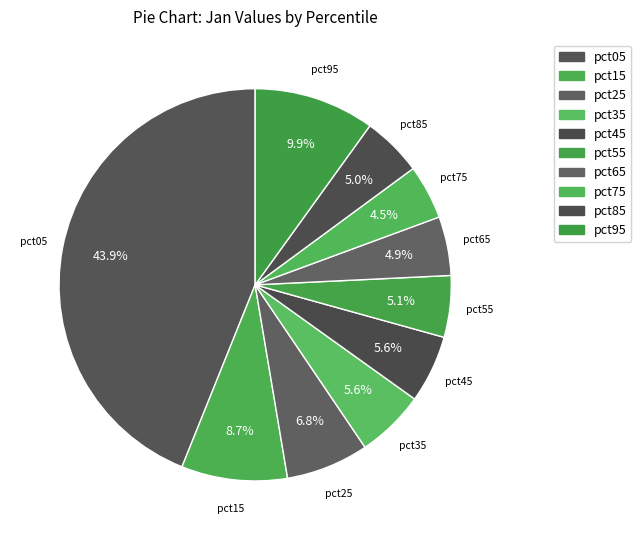

How many segments does this pie chart have?

10